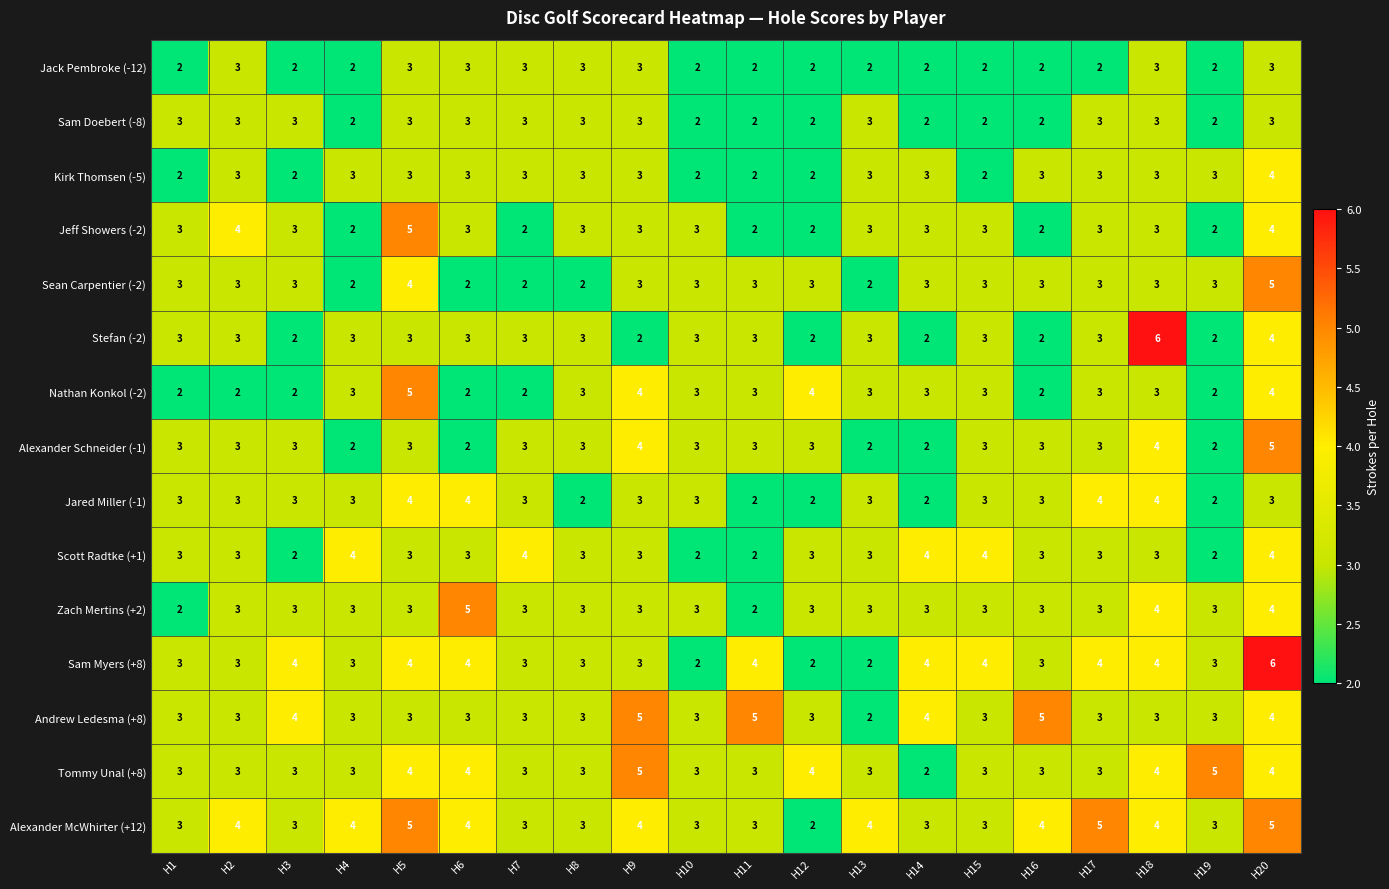

At how many categories does at least one series exceed 2?

20